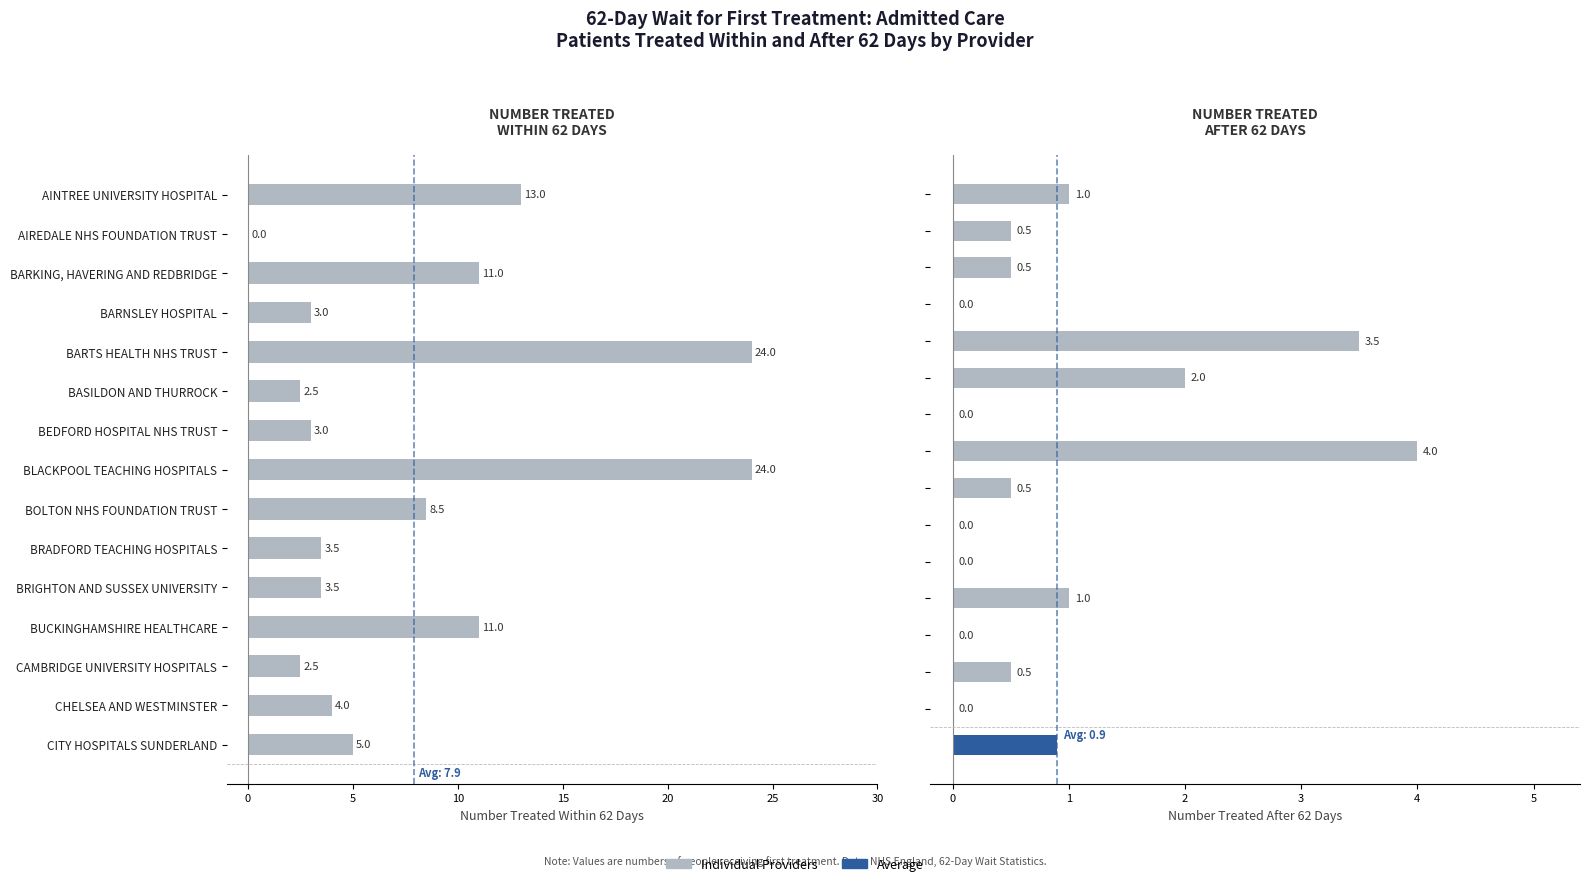

Which series has the largest range (max minus min)?

Within 62 Days